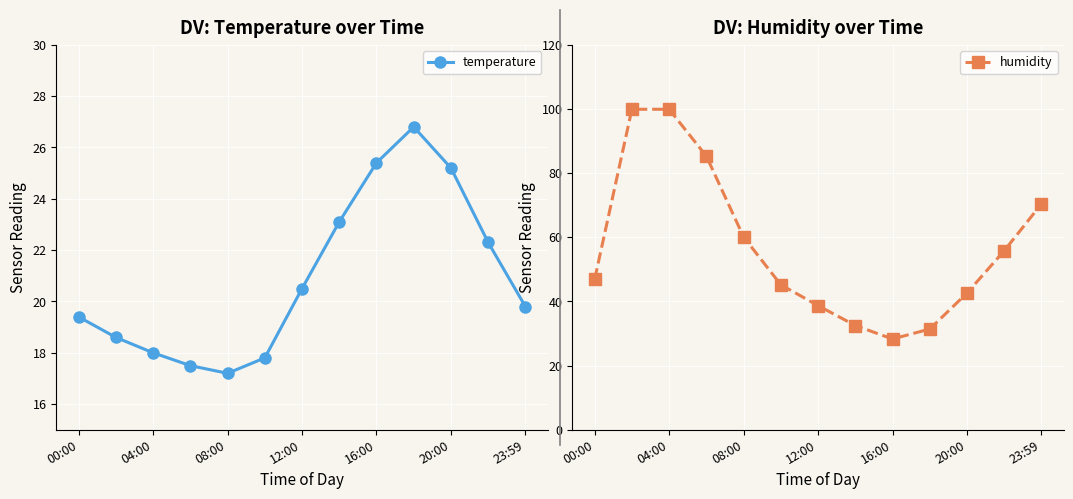

Is it true that humidity equals 24.6 at 00:00?

False